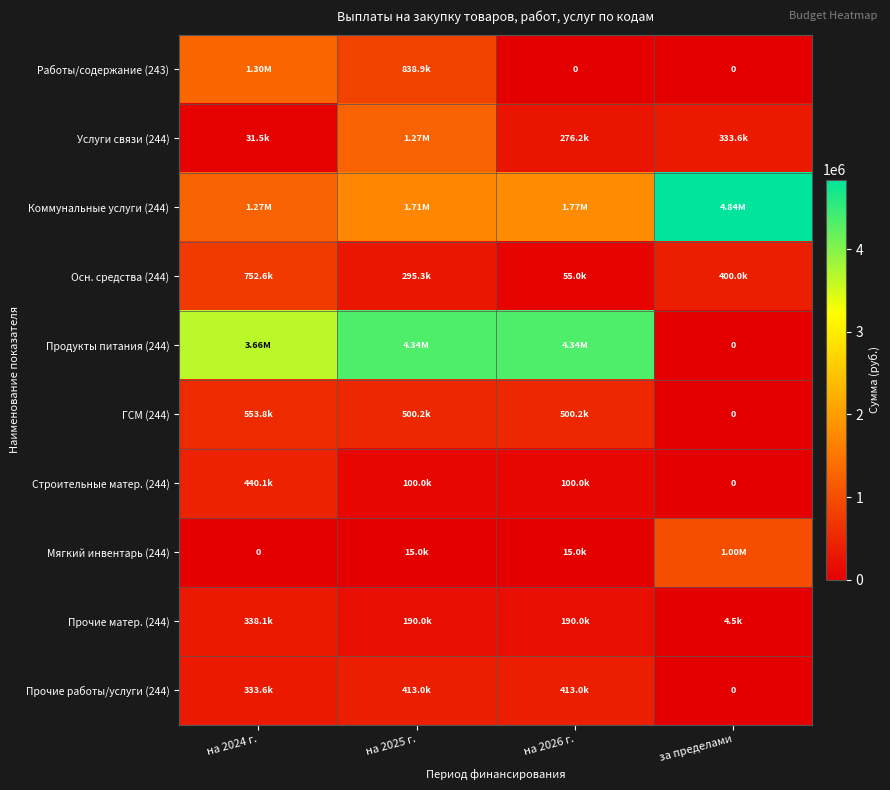

How many distinct data groups are displayed?

10